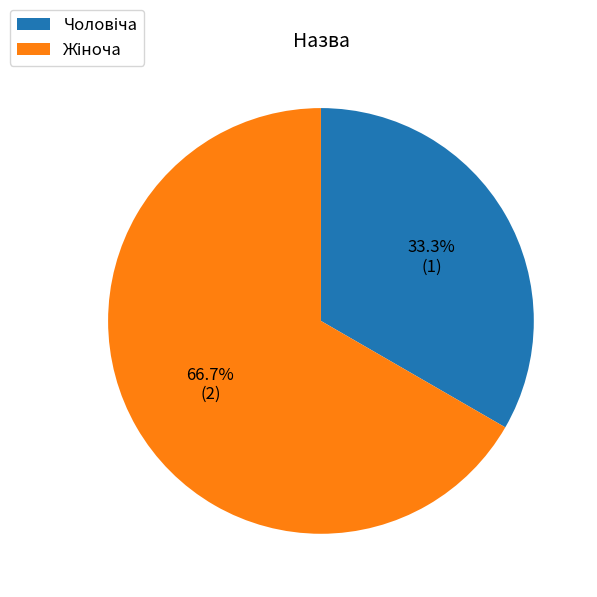

Is there a majority slice in this chart?

Yes